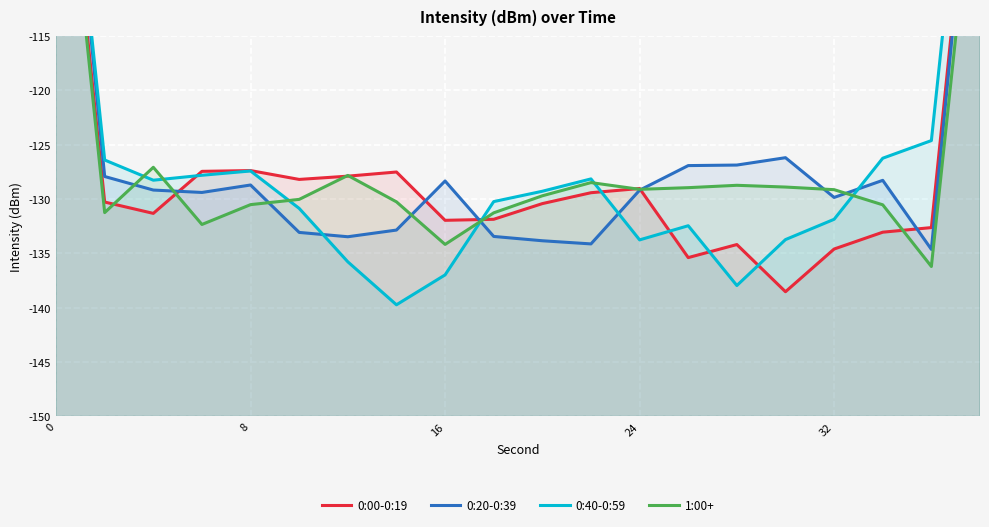

Which has a higher value, 13 or 32?

32